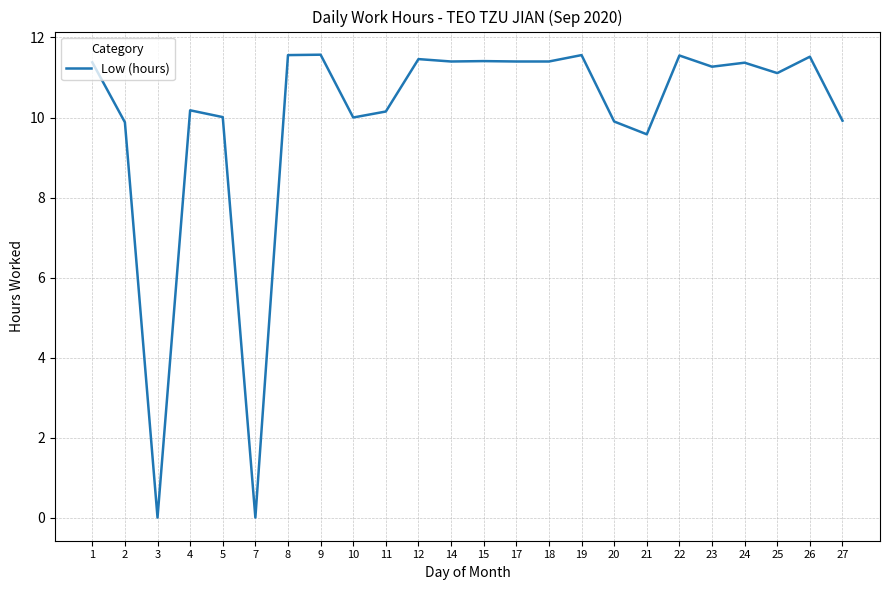

What is the approximate value at 5?

10.0